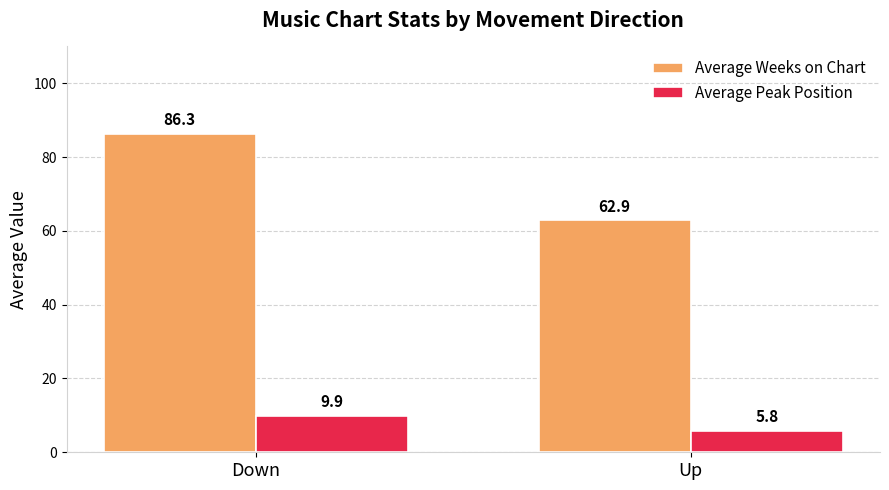

How many series are shown in this chart?

2